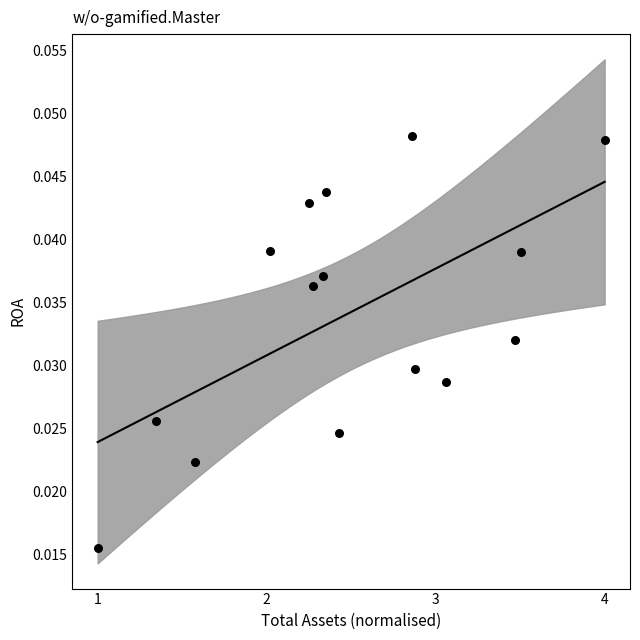

What is the range of X values (max minus min)?

3.0